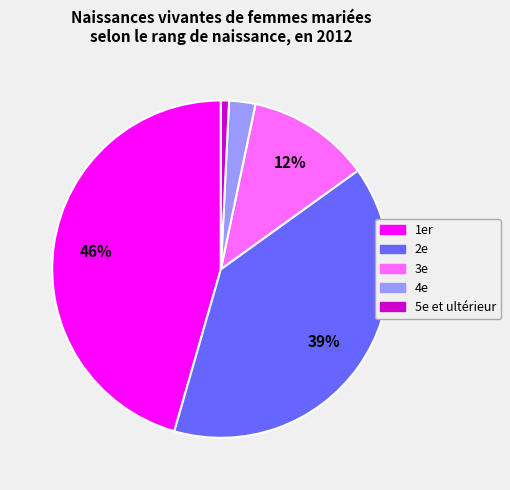

Does 4e account for over 50% of the chart?

No